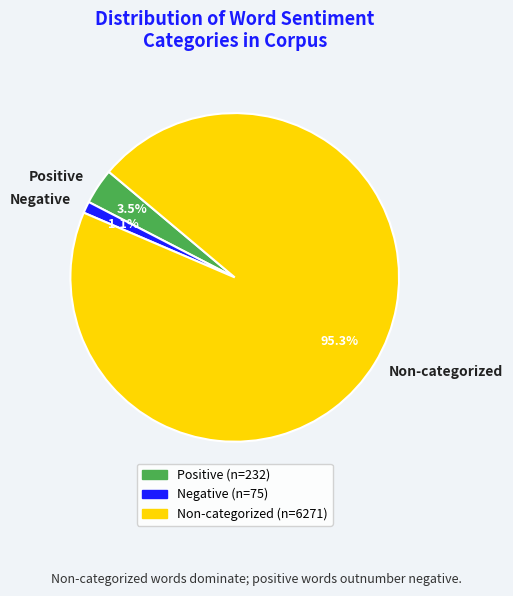

To the nearest percent, what is the difference between the largest and smallest slice percentages?

94%